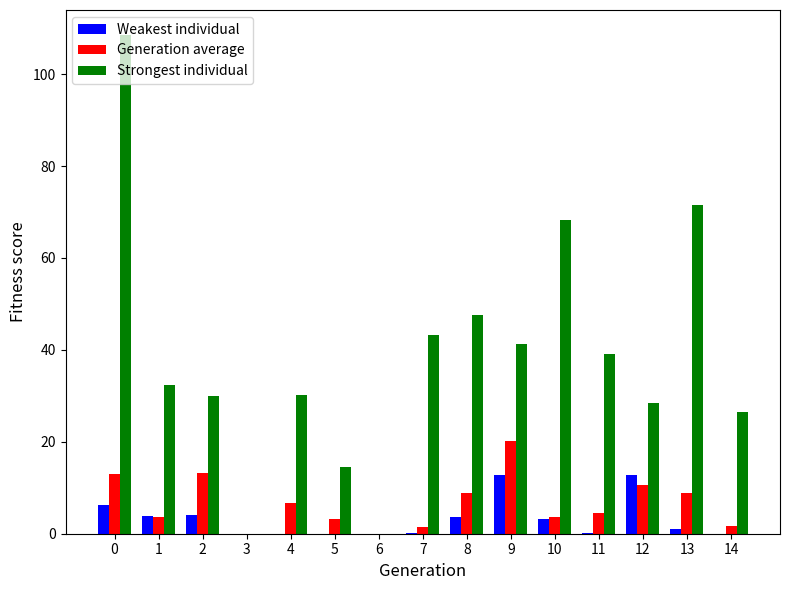

What is the total value across all series at 4?

36.9